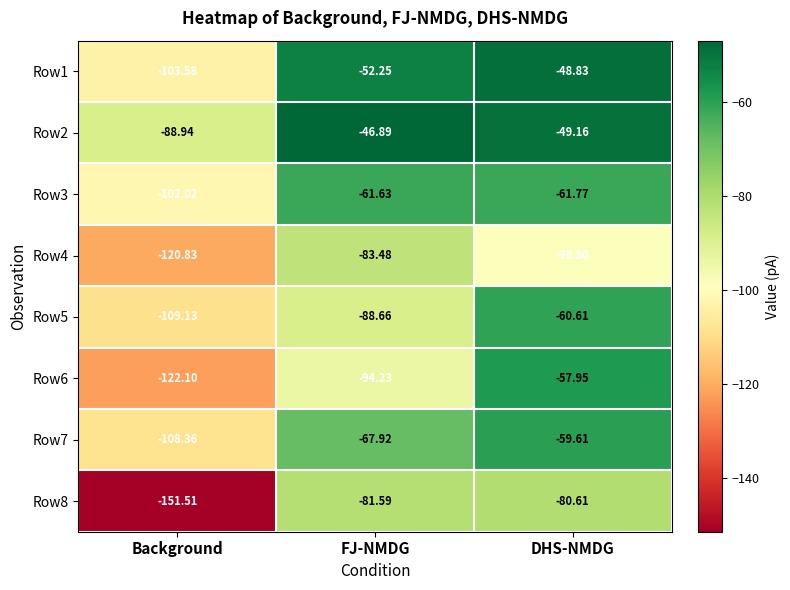

How many data points does each series have?

3